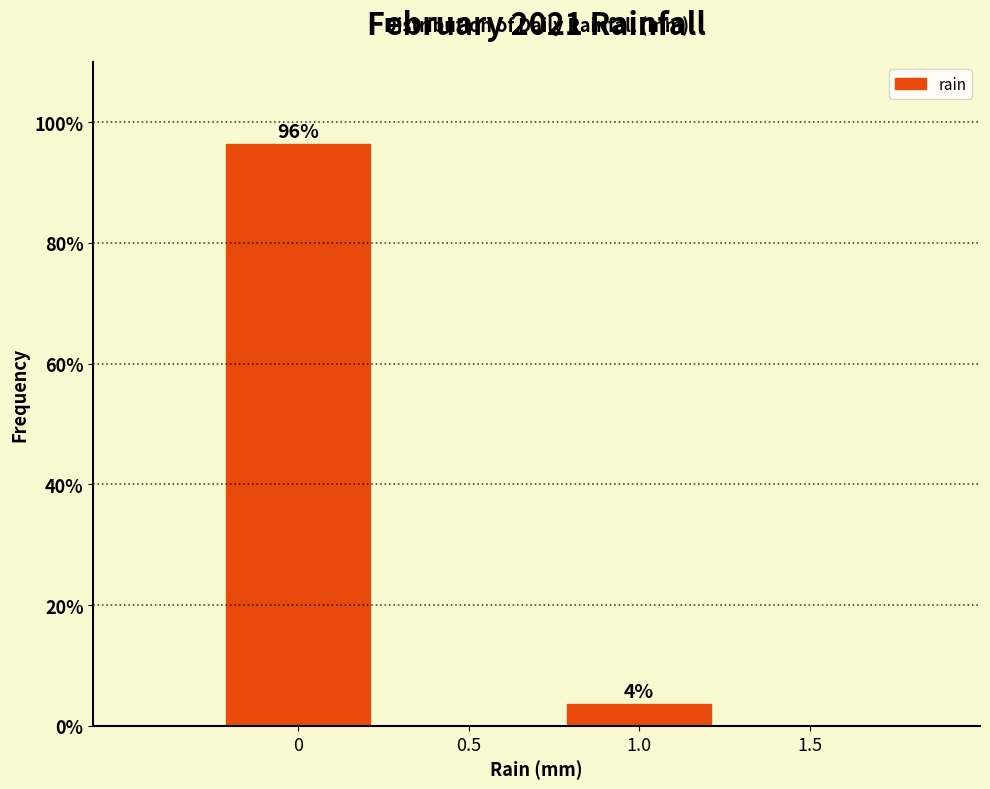

Over which range of the x-axis is the bar tallest?

-0.25 to 0.25